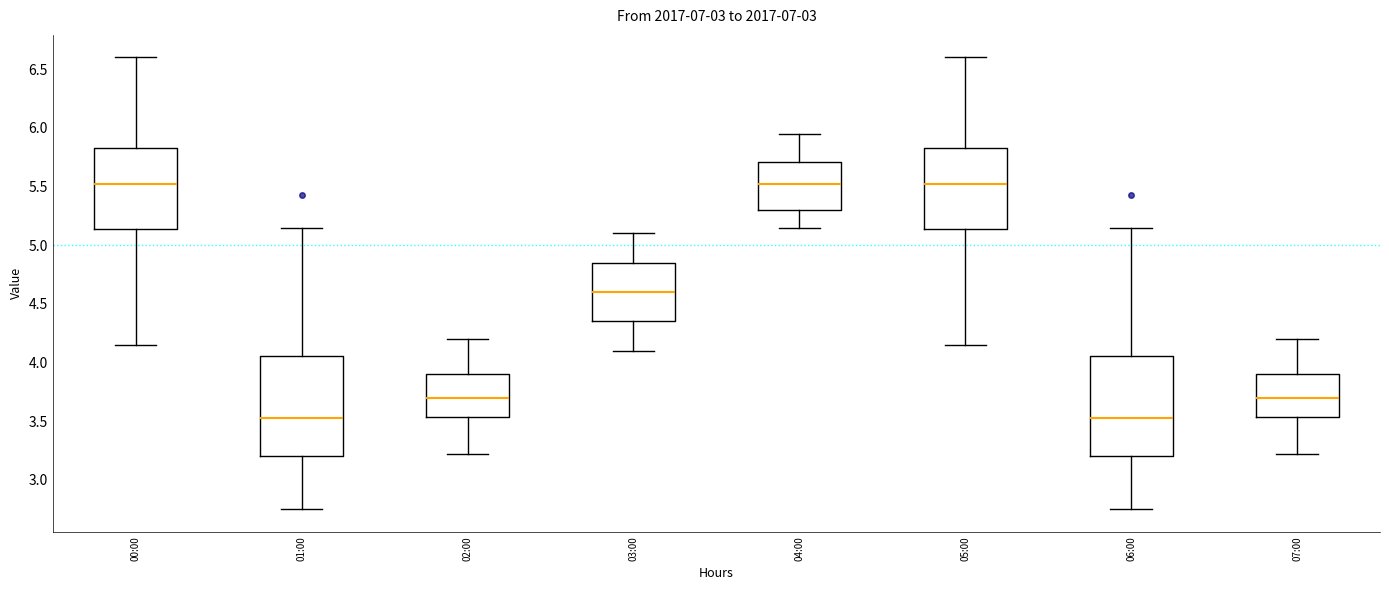

Reading left to right, transcribe this box plot: for each box, give where its median line is, the range the box spans, and where its two whiskers end, as read against the y-axis. The values are not printed on the chart, so give them approximately, as read against the axis.

00:00: median 5.55, box 5.15 to 5.85, whiskers 4.15 to 6.60
01:00: median 3.55, box 3.20 to 4.05, whiskers 2.75 to 5.15
02:00: median 3.70, box 3.55 to 3.90, whiskers 3.20 to 4.20
03:00: median 4.60, box 4.35 to 4.85, whiskers 4.10 to 5.10
04:00: median 5.55, box 5.30 to 5.70, whiskers 5.15 to 5.95
05:00: median 5.55, box 5.15 to 5.85, whiskers 4.15 to 6.60
06:00: median 3.55, box 3.20 to 4.05, whiskers 2.75 to 5.15
07:00: median 3.70, box 3.55 to 3.90, whiskers 3.20 to 4.20